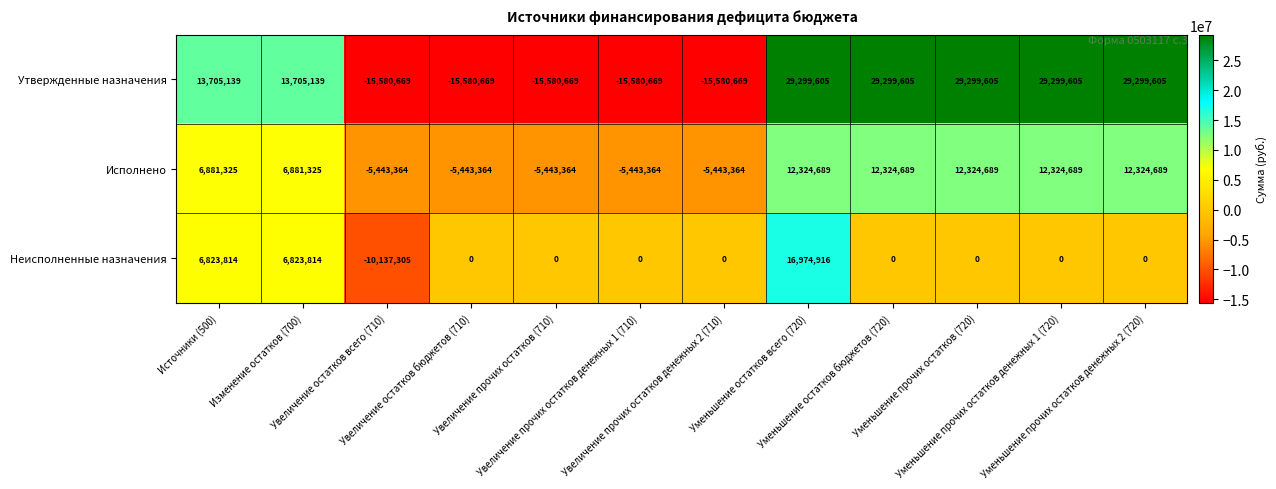

What is the greatest value displayed?

29299605